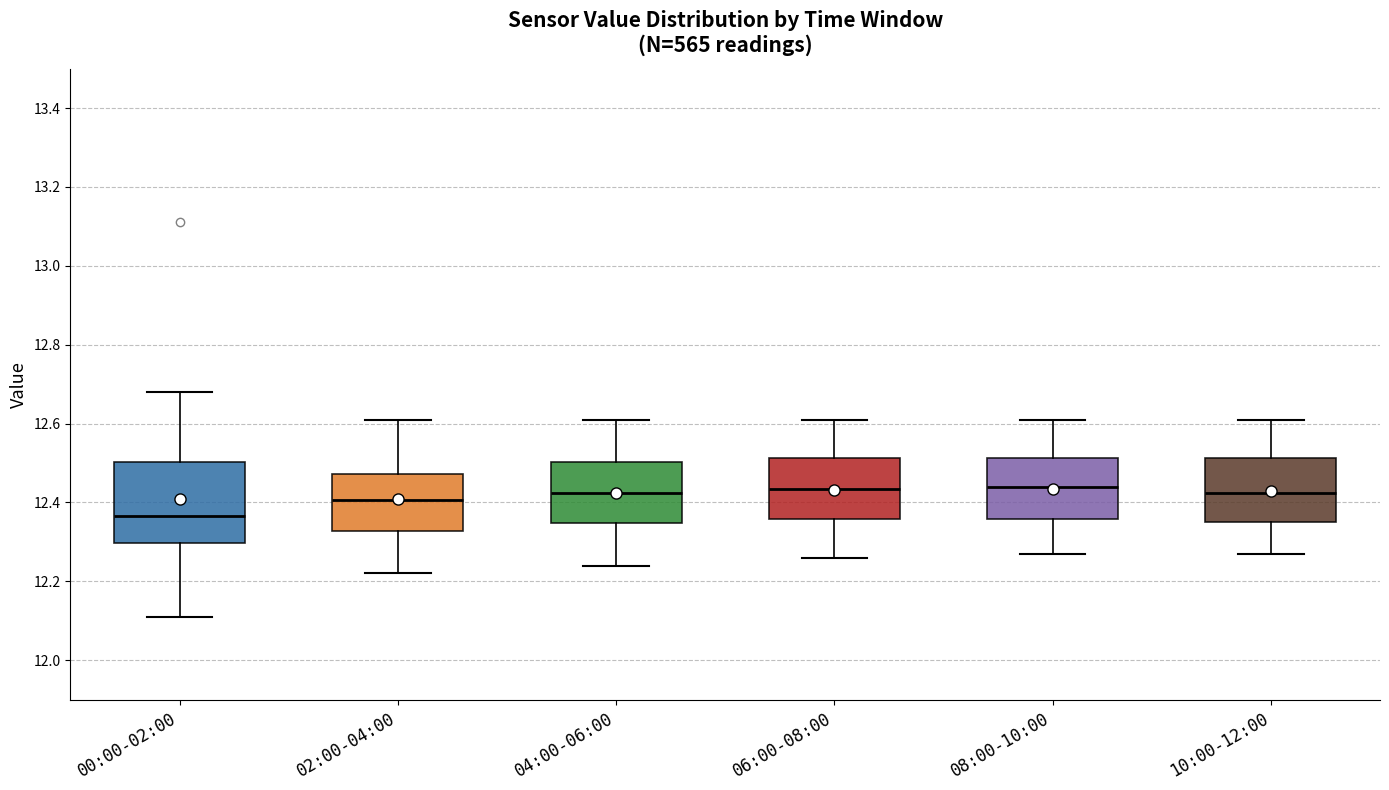

Where is the upper edge of the box for 10:00-12:00 on the y-axis? The values are not printed on the chart, so give them approximately, as read against the axis.

12.52